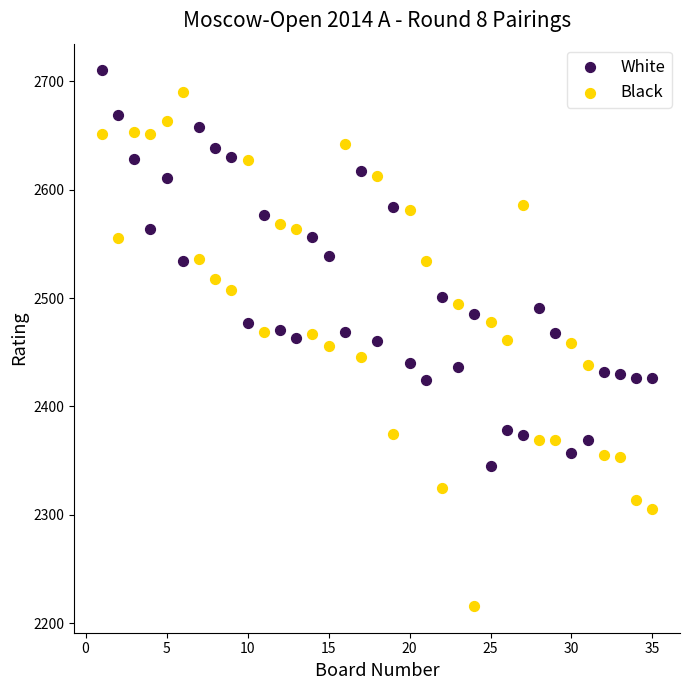

What is the X range (max minus min) for the scatter plot?

34